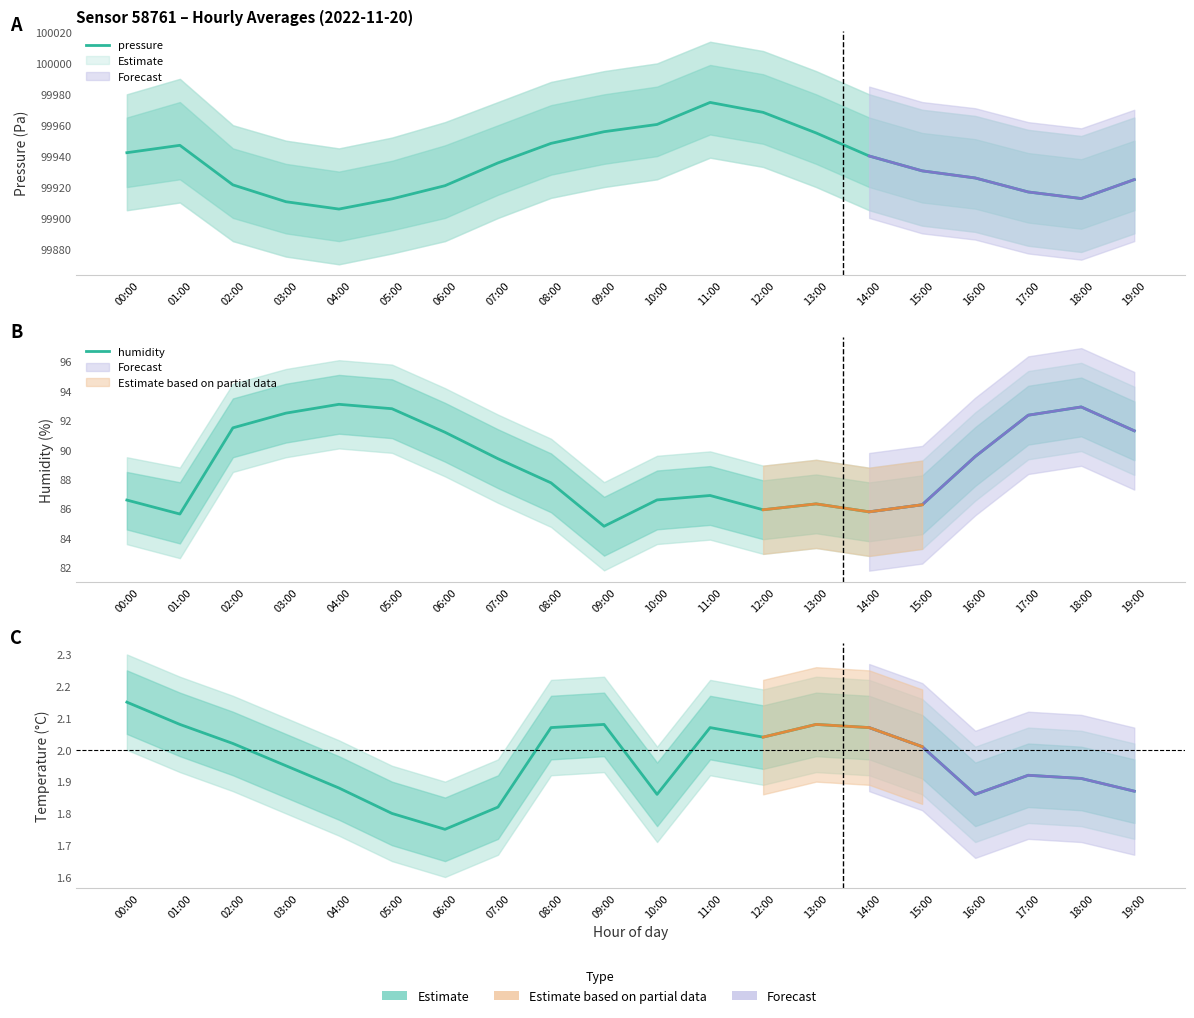

Reading left to right, transcribe all the data shown in this chart.

pressure: 99942.2	99947.0	99921.4	99910.5	99905.8	99912.3	99920.9	99935.6	99948.2	99955.8	99960.5	99974.8	99968.3	99955.0	99940.1	99930.5	99925.9	99916.8	99912.6	99924.8
humidity: 86.6	85.6	91.5	92.5	93.1	92.8	91.2	89.4	87.8	84.8	86.6	86.9	85.9	86.3	85.8	86.3	89.5	92.4	92.9	91.3
temperature: 2.1	2.1	2.0	1.9	1.9	1.8	1.8	1.8	2.1	2.1	1.9	2.1	2.0	2.1	2.1	2.0	1.9	1.9	1.9	1.9